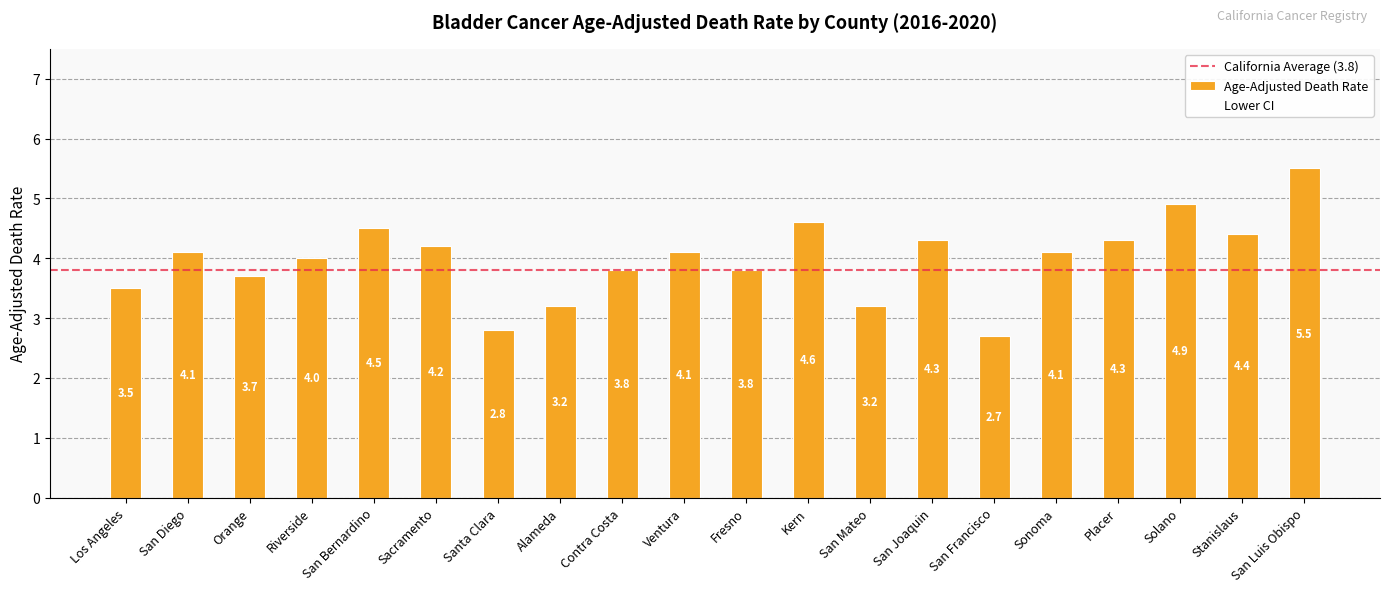

What is the label of the 1st bar from the left?

Los Angeles